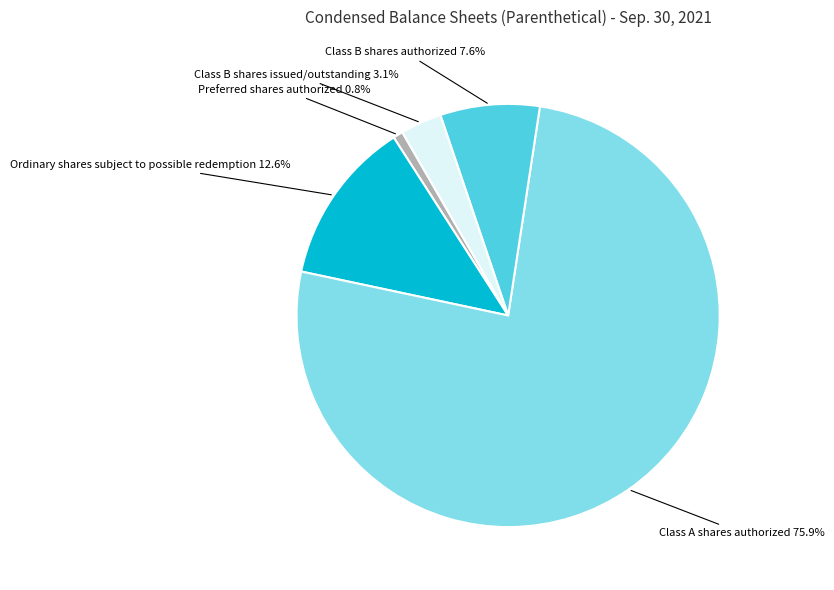

Is there a majority slice in this chart?

Yes